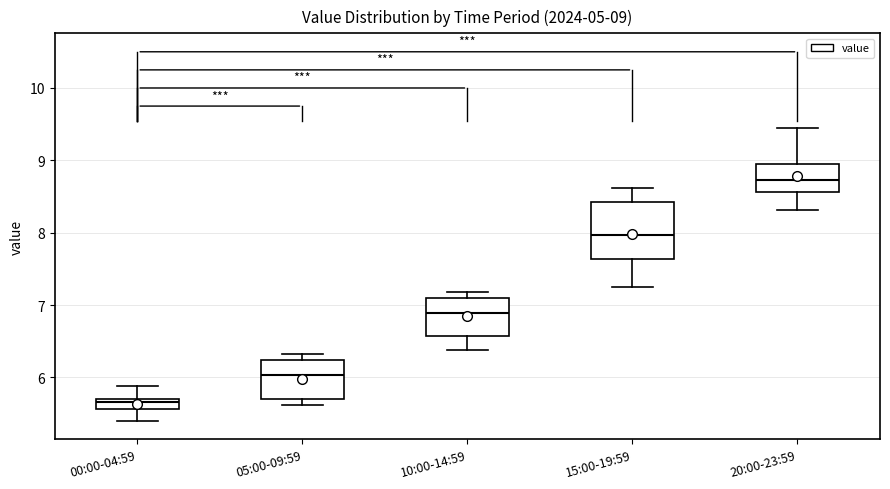

Which box has the lowest median line?

00:00-04:59